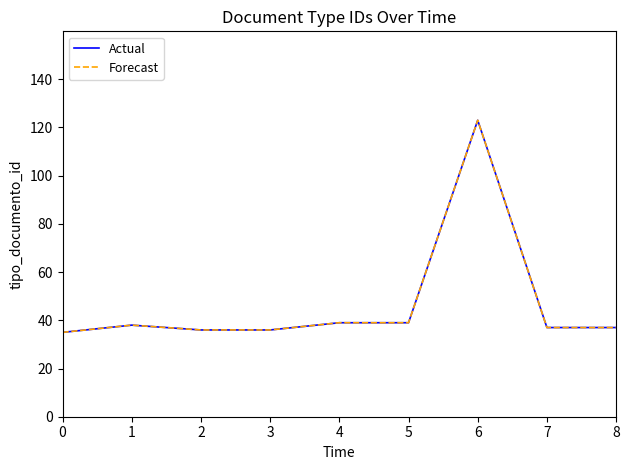

Is it true that Forecast equals 37 at 8?

True